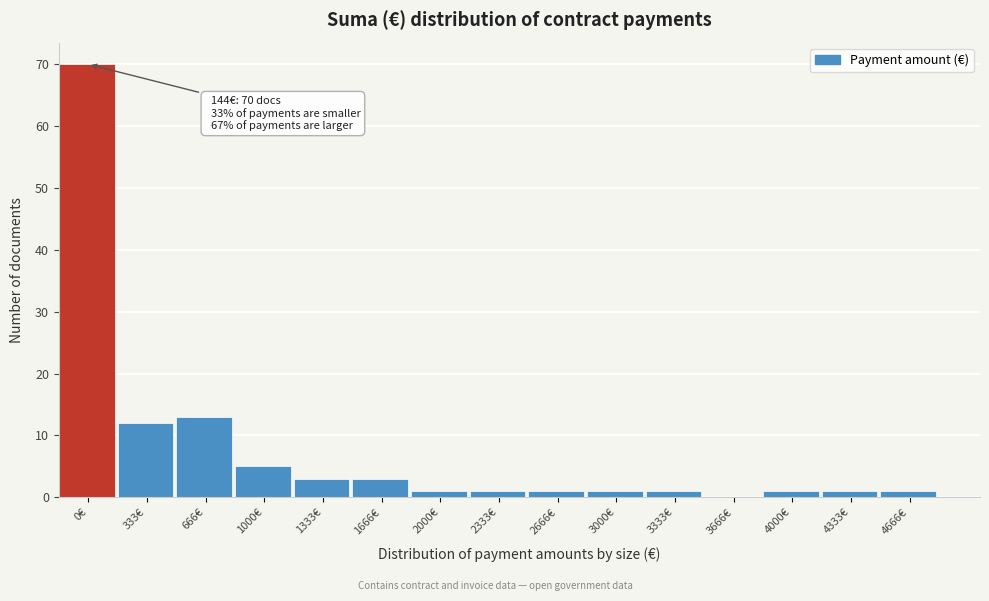

Reading left to right, what are all the values shown in this chart?

0€=70	333€=12	666€=13	1000€=5	1333€=3	1666€=3	2000€=1	2333€=1	2666€=1	3000€=1	3333€=1	3666€=0	4000€=1	4333€=1	4666€=1